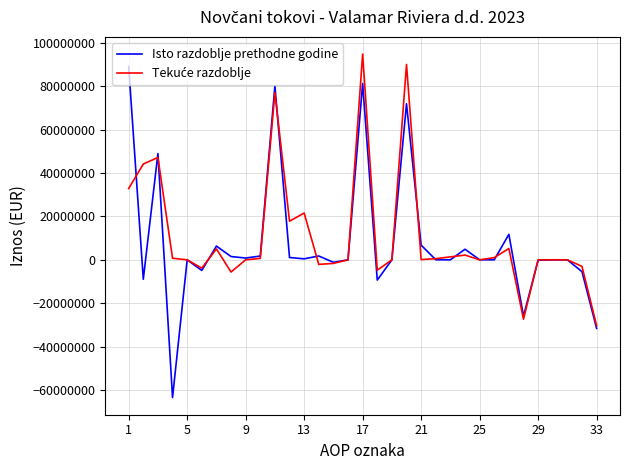

Which series has the largest range (max minus min)?

Isto razdoblje prethodne godine